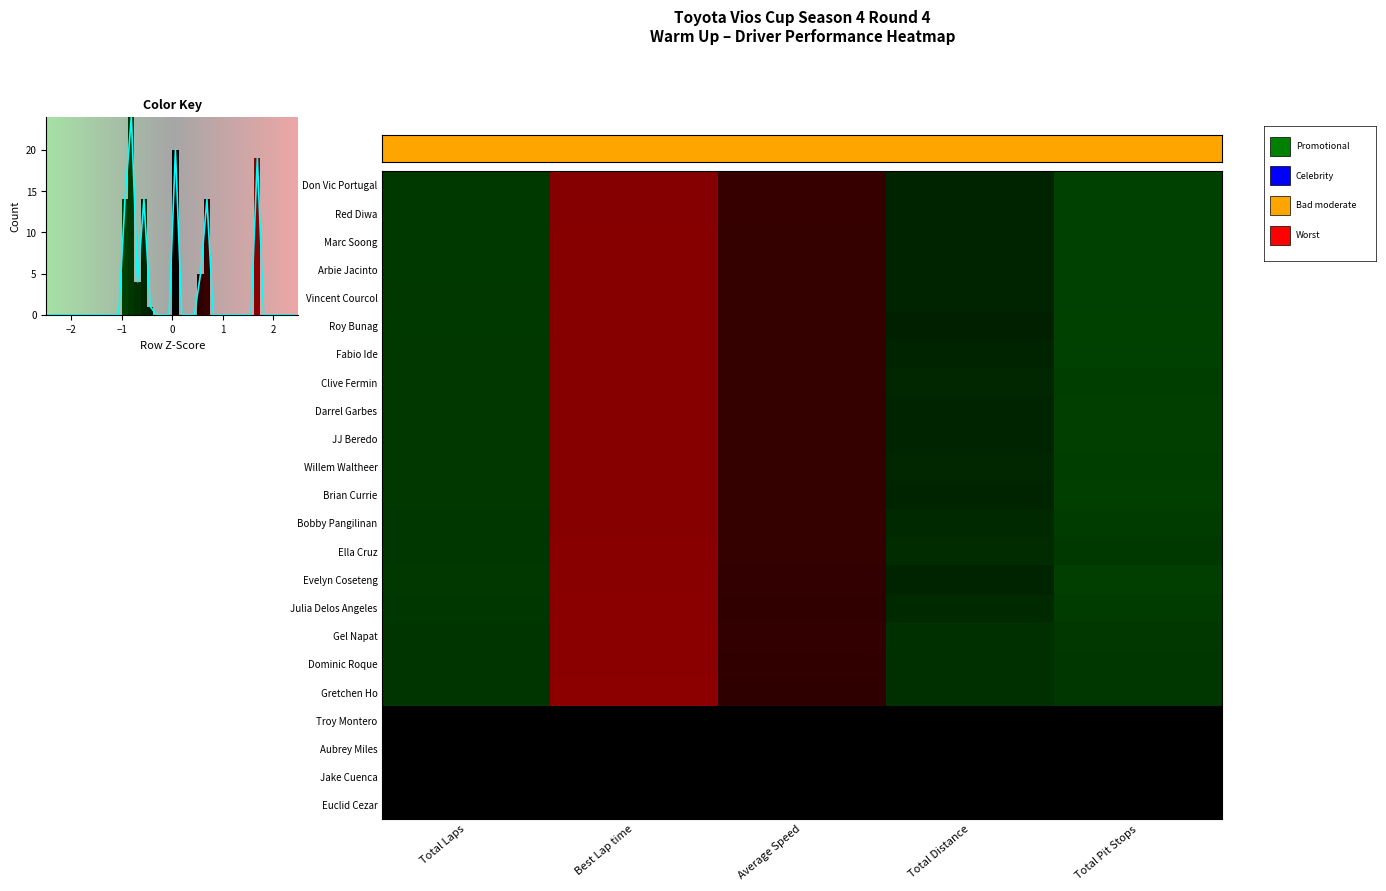

Which has a higher value, Total Laps or Average Speed?

Average Speed